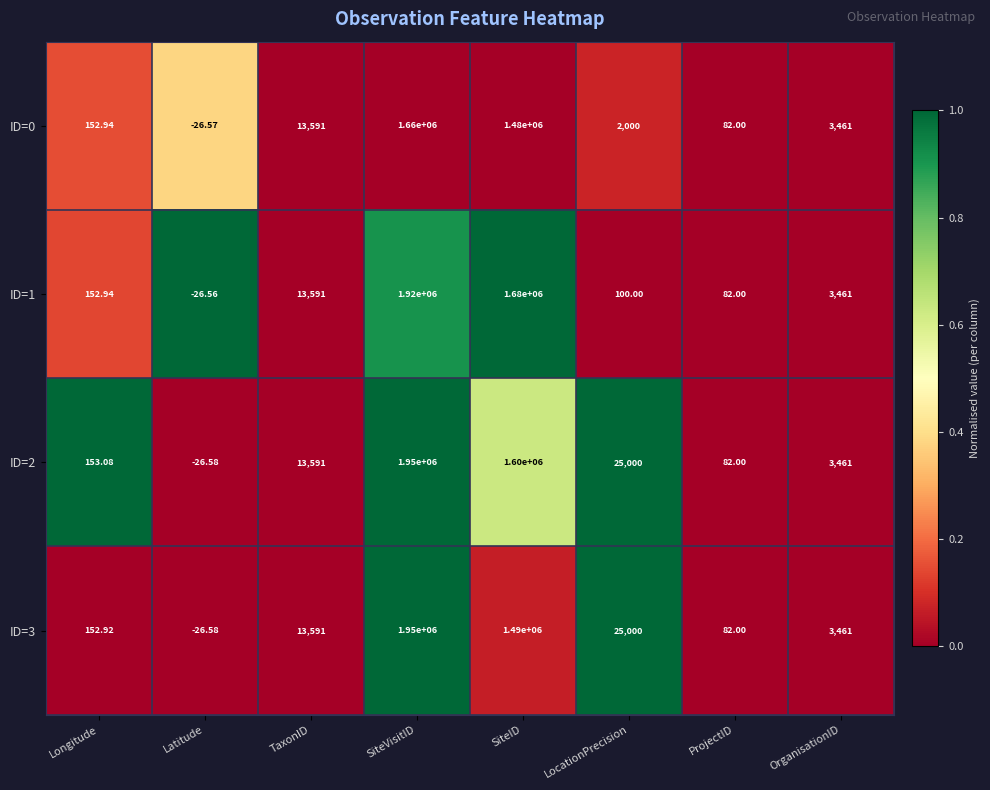

Where does the ID=1 series first go above 3461?

TaxonID